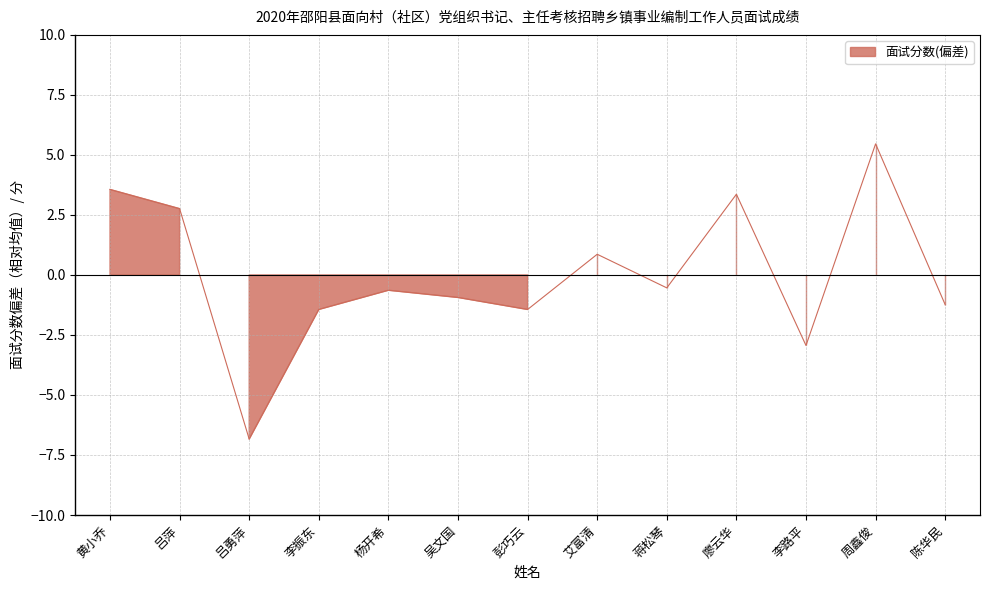

Count the number of categories in the chart.

13